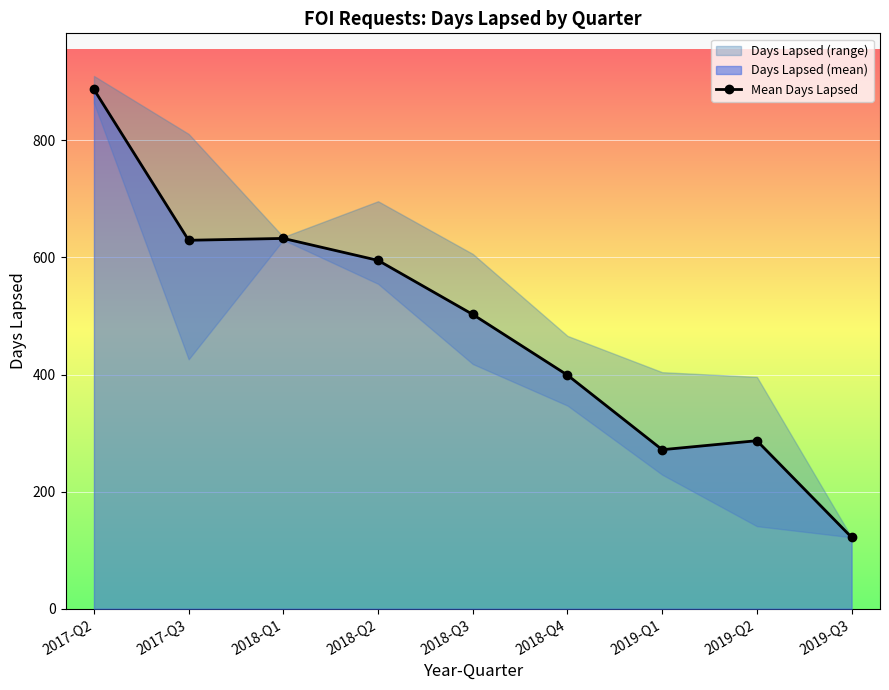

Reading left to right, transcribe all the data shown in this chart.

887.0	629.3	632.5	595.0	502.7	399.0	271.6	287.0	122.0